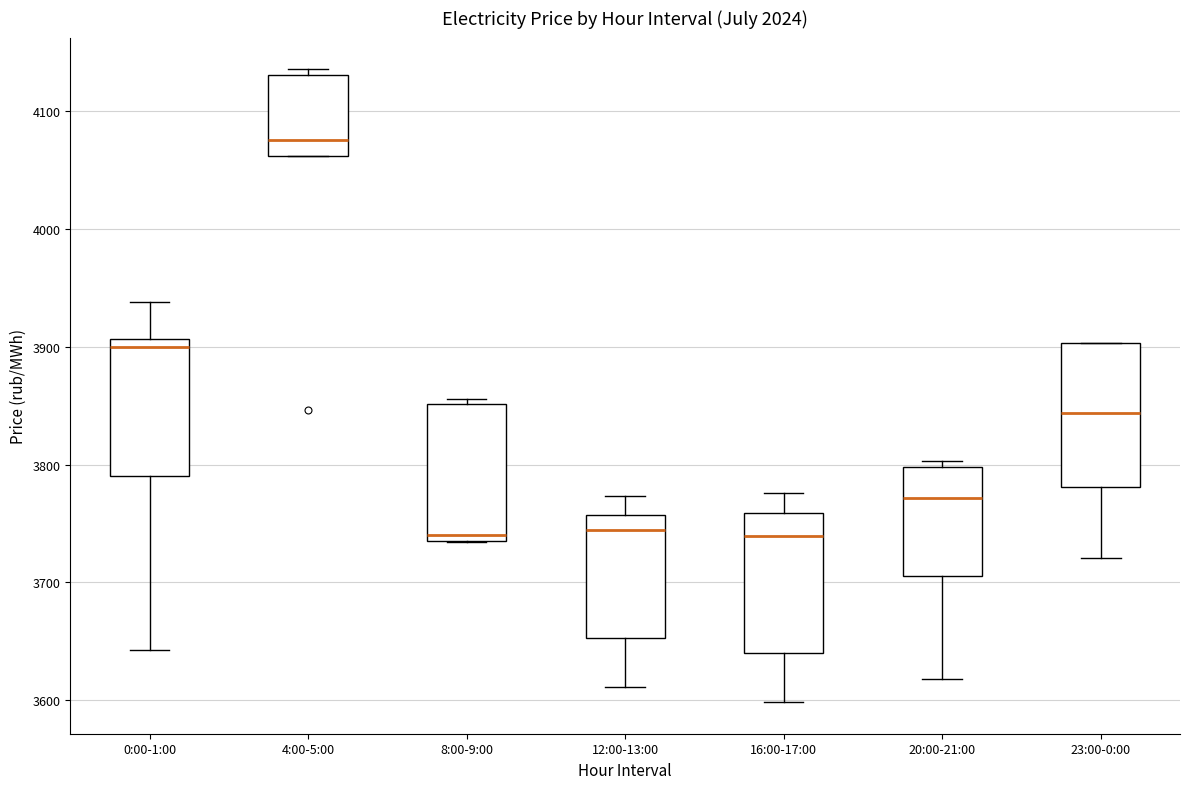

Reading left to right, read every box against the y-axis: the position of its median line, the range the box covers, and the ends of its whiskers. The values are not printed on the chart, so give them approximately, as read against the axis.

0:00-1:00: median 3900, box 3790 to 3910, whiskers 3640 to 3940
4:00-5:00: median 4080, box 4060 to 4130, whiskers 4060 to 4140
8:00-9:00: median 3740 (just above the box's lower edge), box 3740 to 3850, whiskers 3730 to 3860
12:00-13:00: median 3740, box 3650 to 3760, whiskers 3610 to 3770
16:00-17:00: median 3740, box 3640 to 3760, whiskers 3600 to 3780
20:00-21:00: median 3770, box 3710 to 3800, whiskers 3620 to 3800 (just above the box's upper edge)
23:00-0:00: median 3840, box 3780 to 3900, whiskers 3720 to 3900